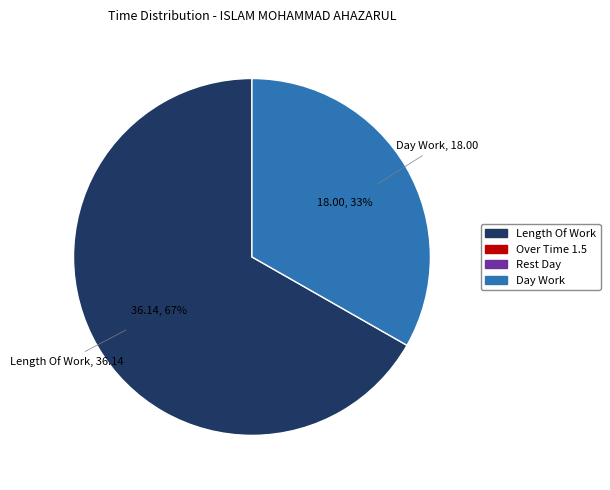

To the nearest percent, what portion does Day Work represent?

33%